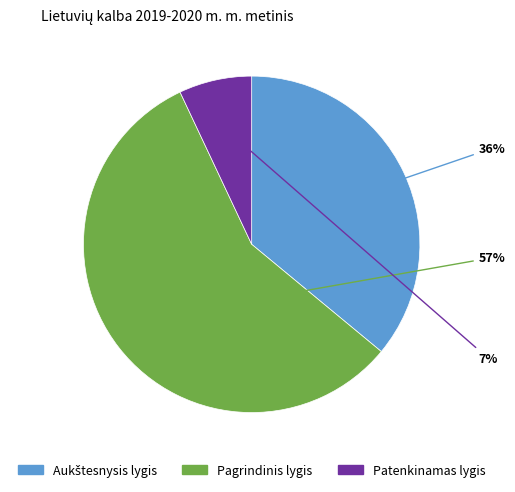

Is there a majority slice in this chart?

Yes